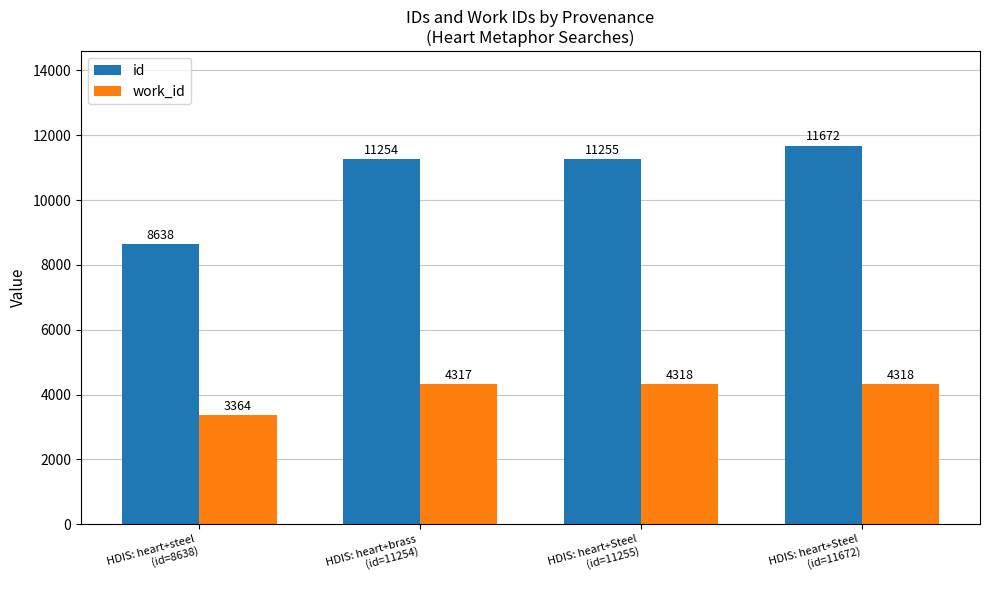

At how many categories does at least one series exceed 11238?

3